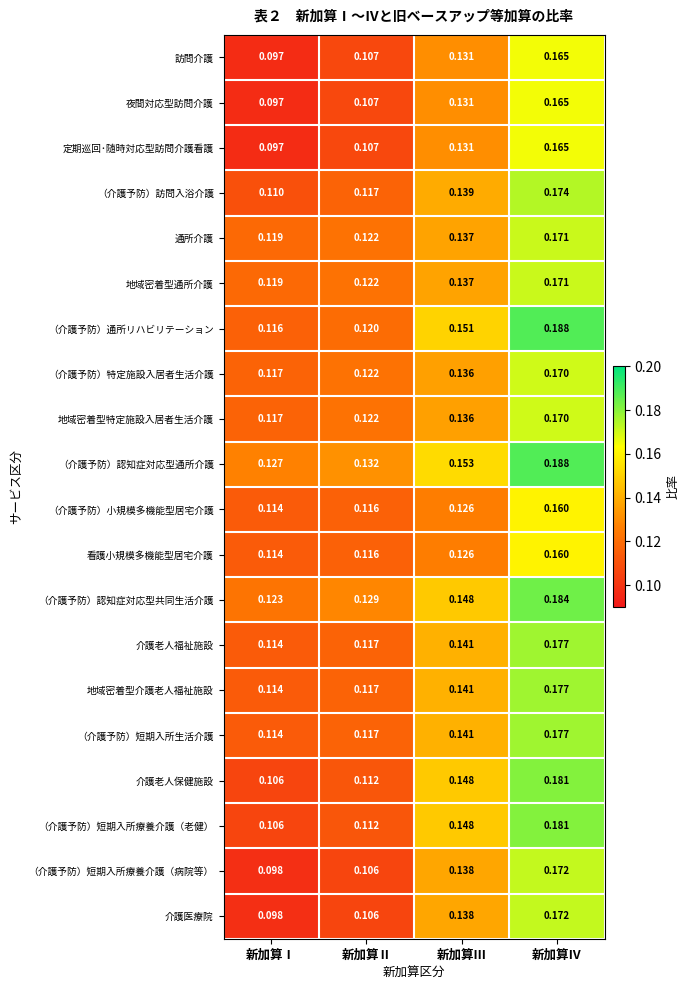

Where is 介護老人保健施設 nearest to the value 0?

新加算Ⅰ